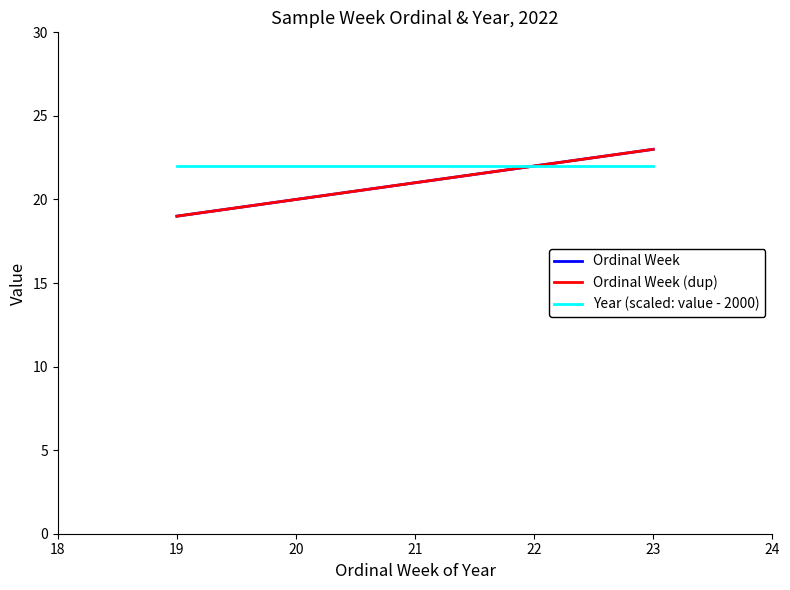

Is this an area chart (filled region under the line)?

No